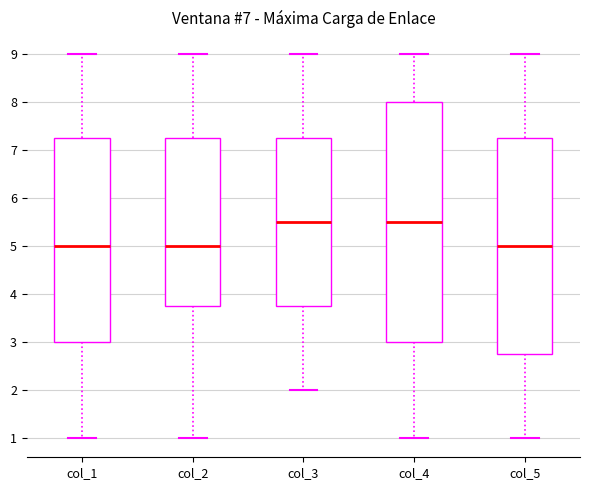

Reading left to right, transcribe this box plot: for each box, give where its median line is, the range the box spans, and where its two whiskers end, as read against the y-axis. The values are not printed on the chart, so give them approximately, as read against the axis.

col_1: median 5.0, box 3.0 to 7.3, whiskers 1.0 to 9.0
col_2: median 5.0, box 3.8 to 7.3, whiskers 1.0 to 9.0
col_3: median 5.5, box 3.8 to 7.3, whiskers 2.0 to 9.0
col_4: median 5.5, box 3.0 to 8.0, whiskers 1.0 to 9.0
col_5: median 5.0, box 2.8 to 7.3, whiskers 1.0 to 9.0